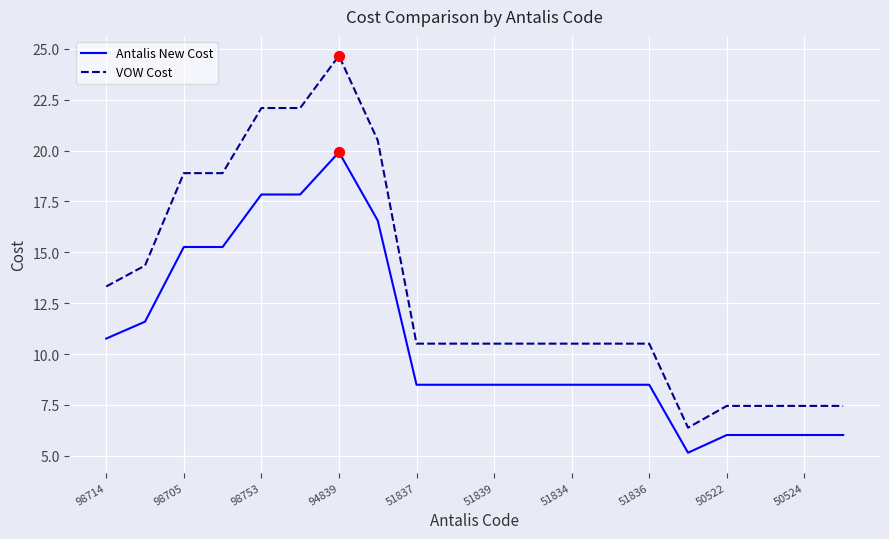

Which series has the widest spread of values?

VOW Cost